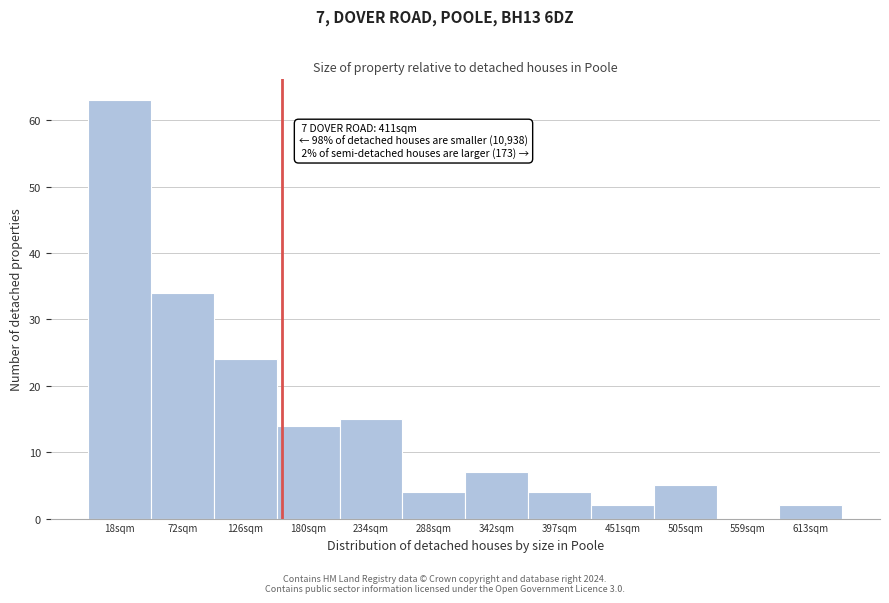

Reading right to left, list all the values displayed in this chart.

613sqm=2	559sqm=0	505sqm=5	451sqm=2	397sqm=4	342sqm=7	288sqm=4	234sqm=15	180sqm=14	126sqm=24	72sqm=34	18sqm=63